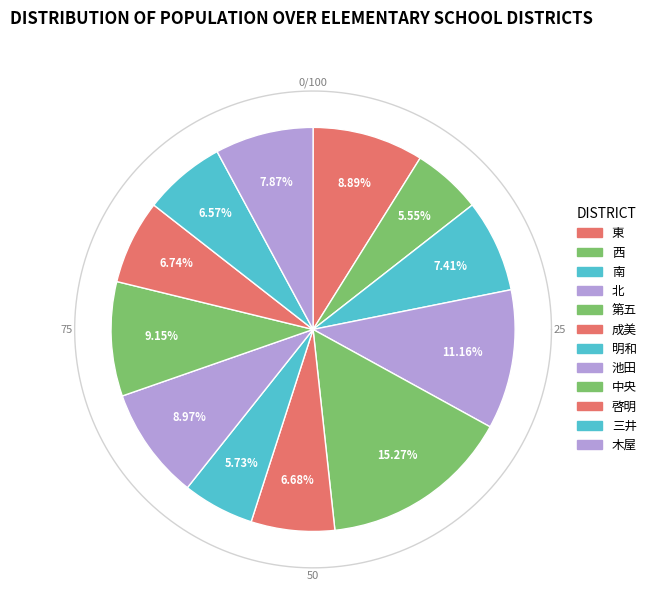

Count the number of slices in the pie.

12